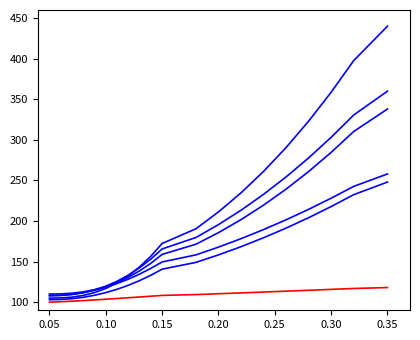

How many categories are shown in the chart?

20